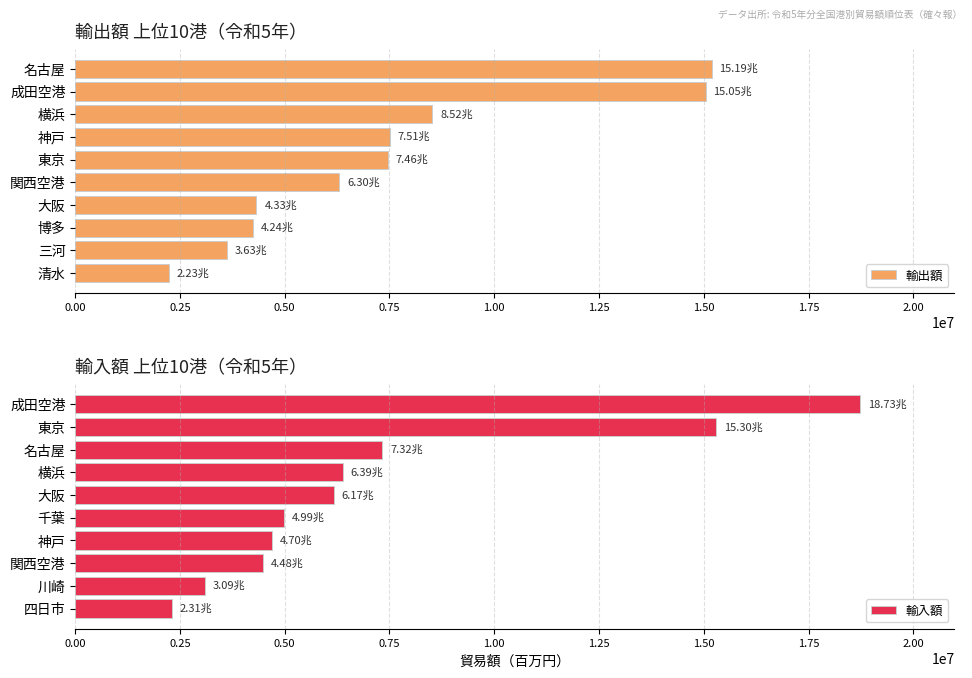

Reading right to left, transcribe all the data shown in this chart.

輸出額: 2234846.6	3627077.9	4243783.4	4325545.3	6303157.0	7462161.2	7511557.1	8521301.7	15046821.6	15187741.4
輸入額: 2306276.3	3089922.2	4475226.7	4695967.2	4985912.0	6170772.3	6390525.5	7324551.2	15301035.6	18734523.8